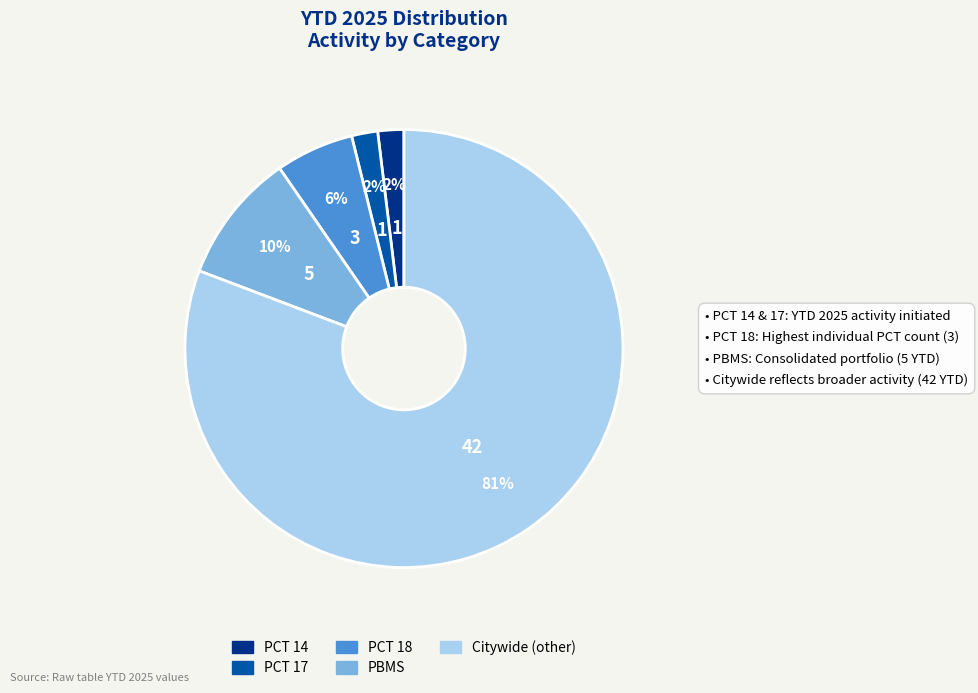

Does PBMS account for over 50% of the chart?

No